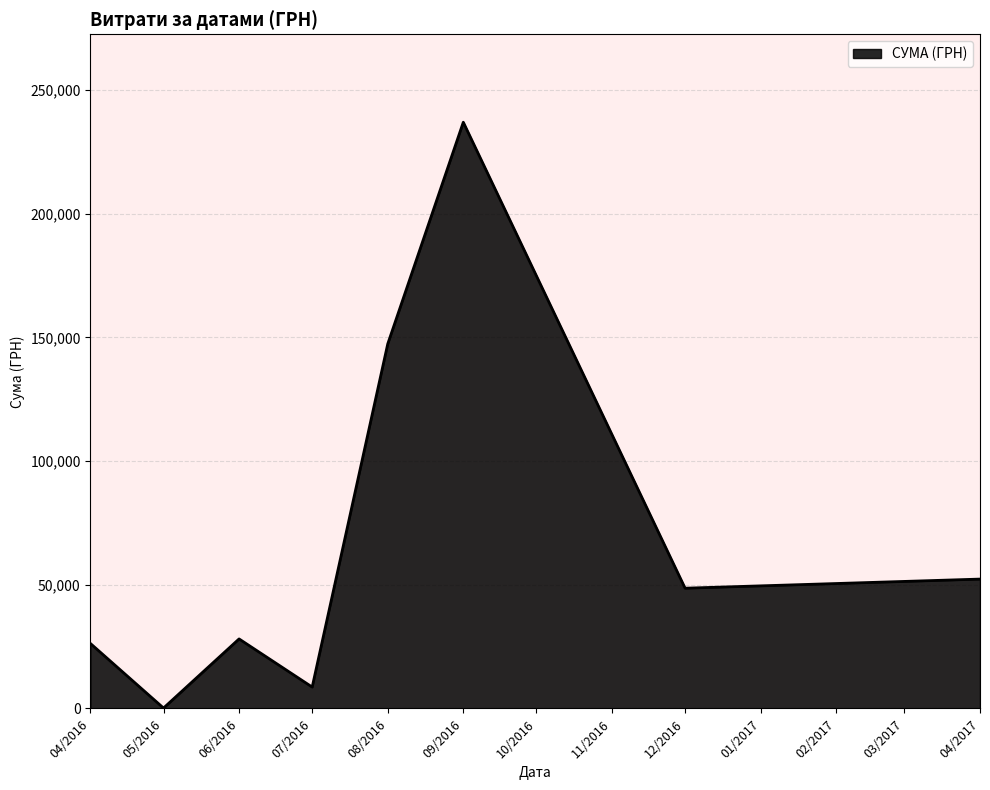

Approximately how many times larger is the value at 04/2016 compared to 04/2017?

0.5